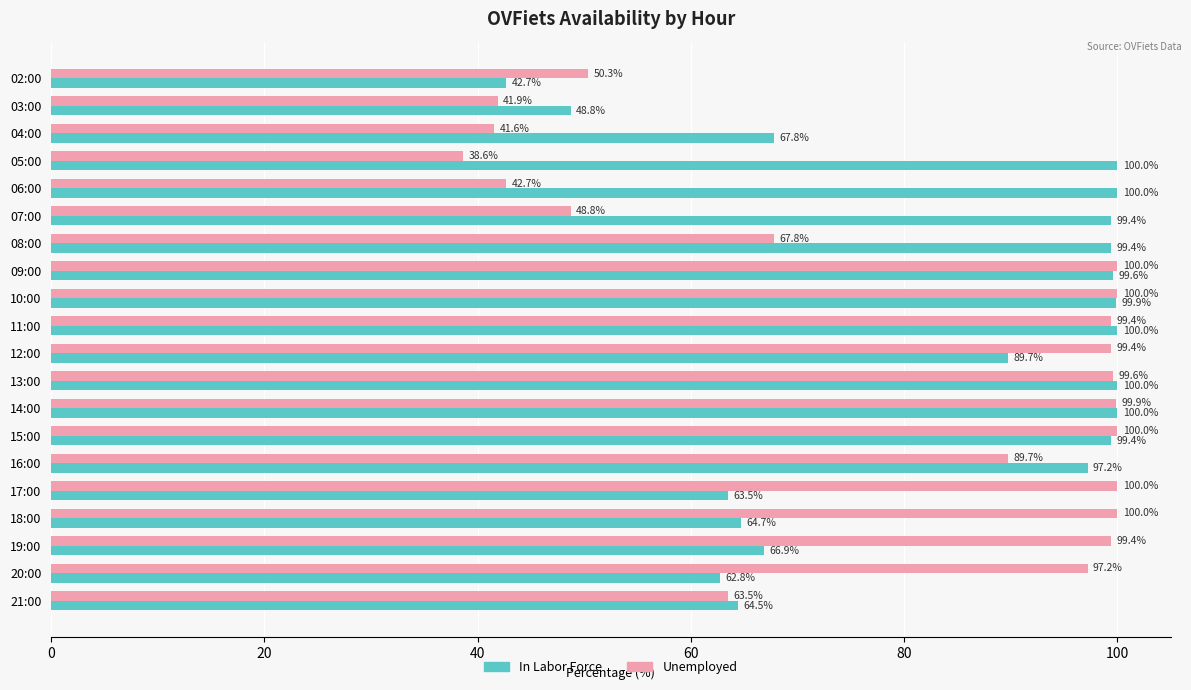

Read the Unemployed value at 03:00.

41.9